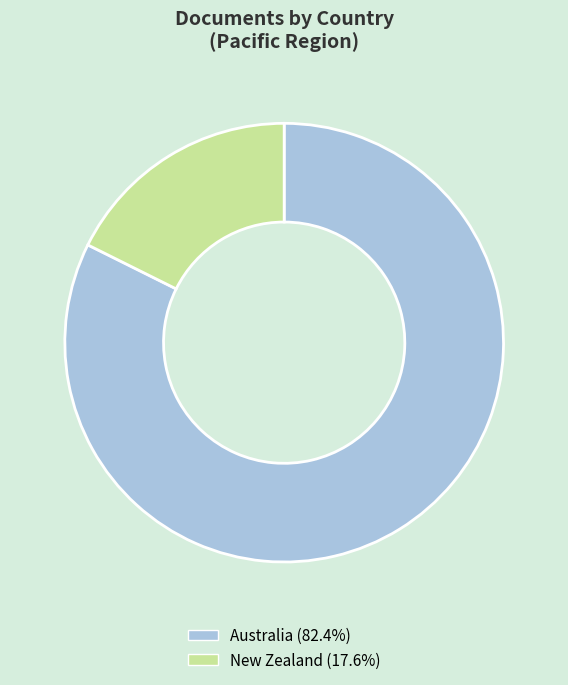

Rank the categories by value from highest to lowest.

Australia, New Zealand